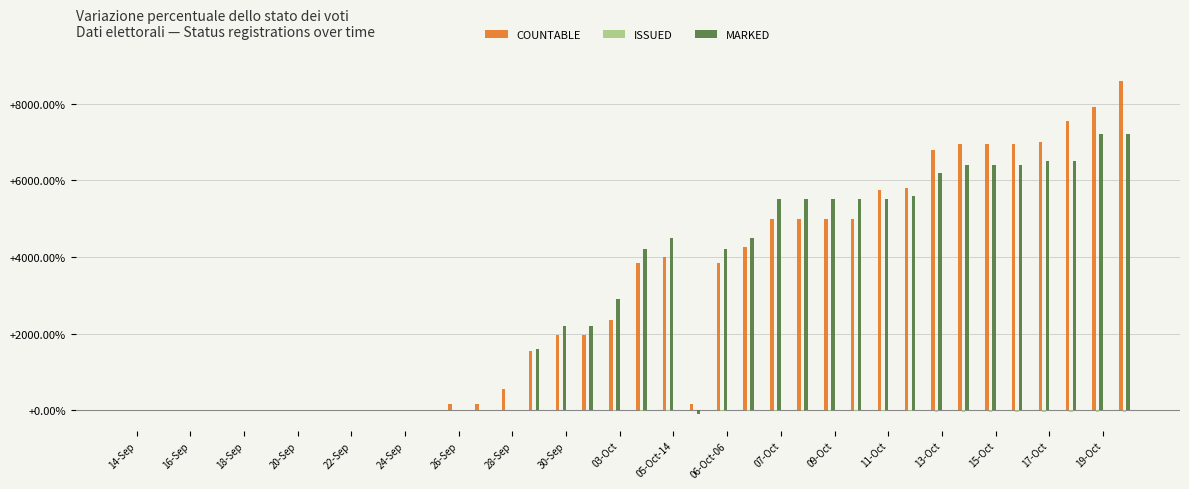

Are the bars grouped side by side (vs. stacked)?

Yes